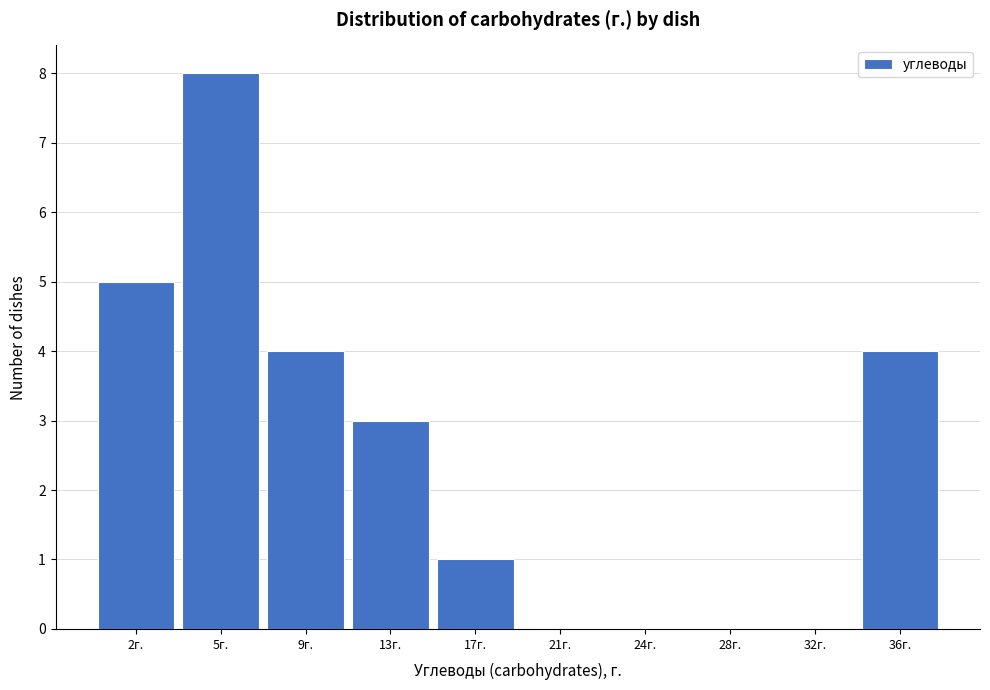

Reading right to left, extract all data points from this chart.

36г.=4	32г.=0	28г.=0	24г.=0	21г.=0	17г.=1	13г.=3	9г.=4	5г.=8	2г.=5